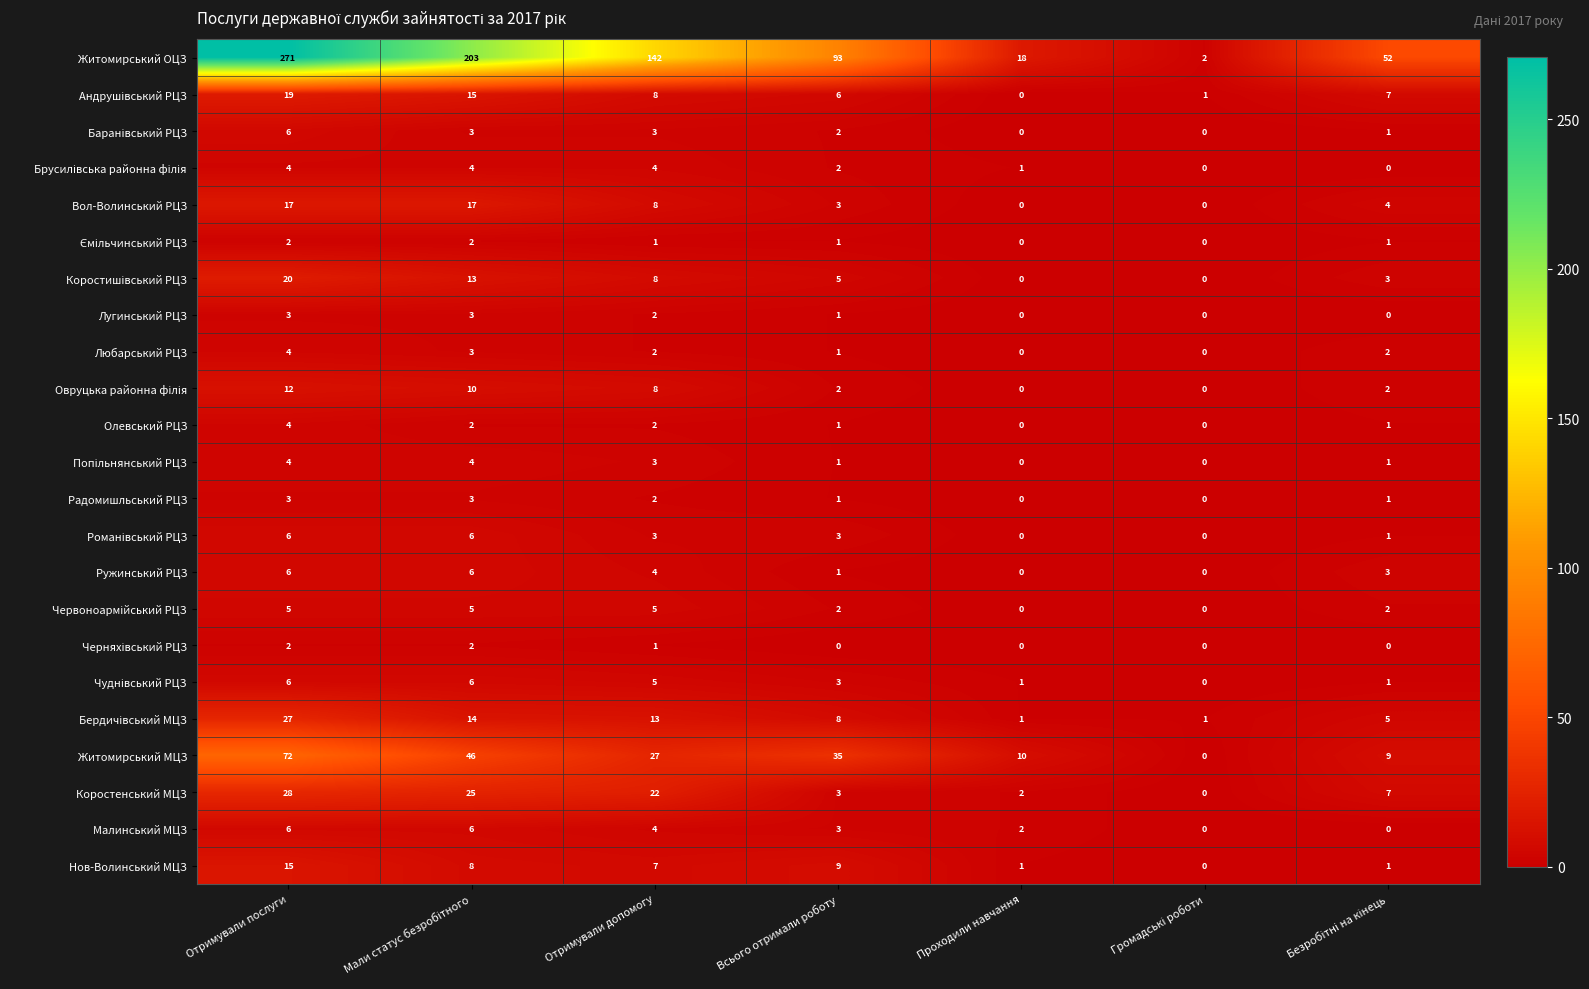

The value of Ружинський РЦЗ at Отримували послуги is 6. True or false?

True